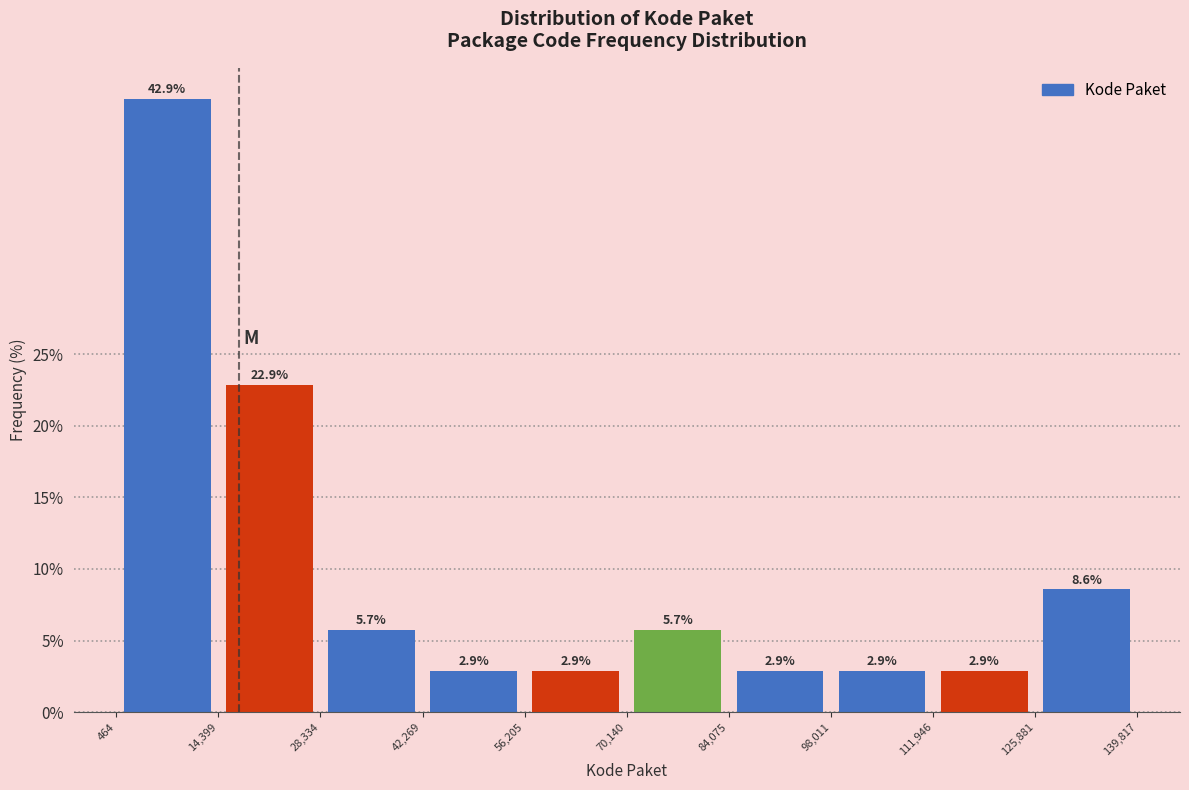

Which range on the x-axis has the tallest bar?

464 to 14,399